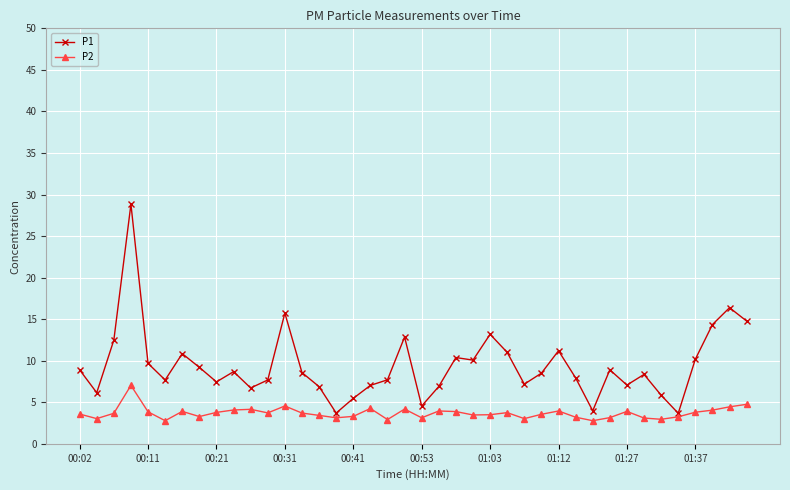

What is the sum of all P1 values?

376.6